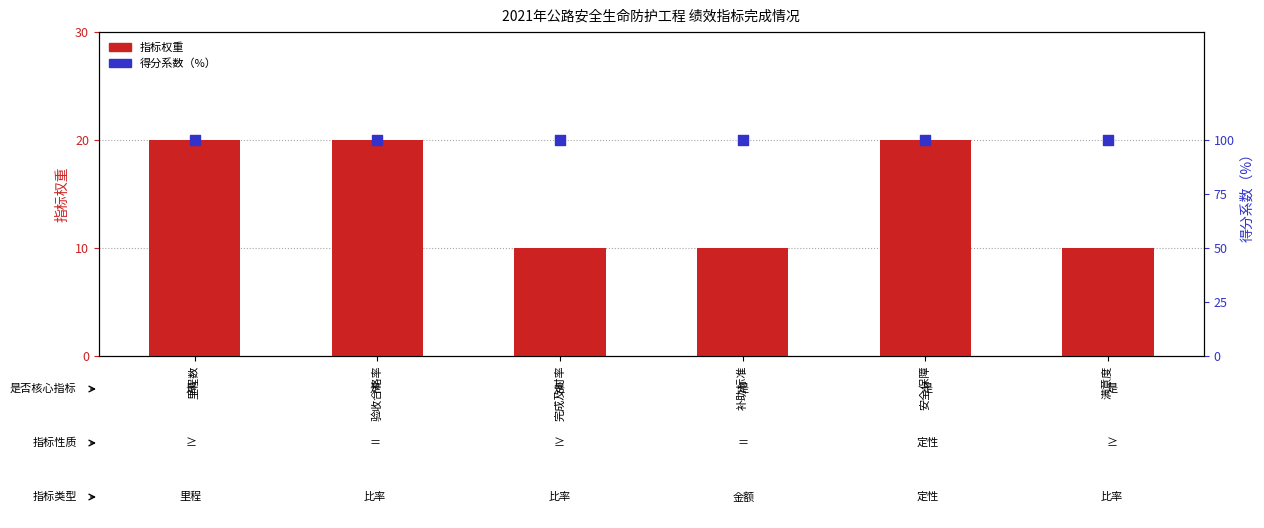

At which category is the sum across all series the highest?

里程数